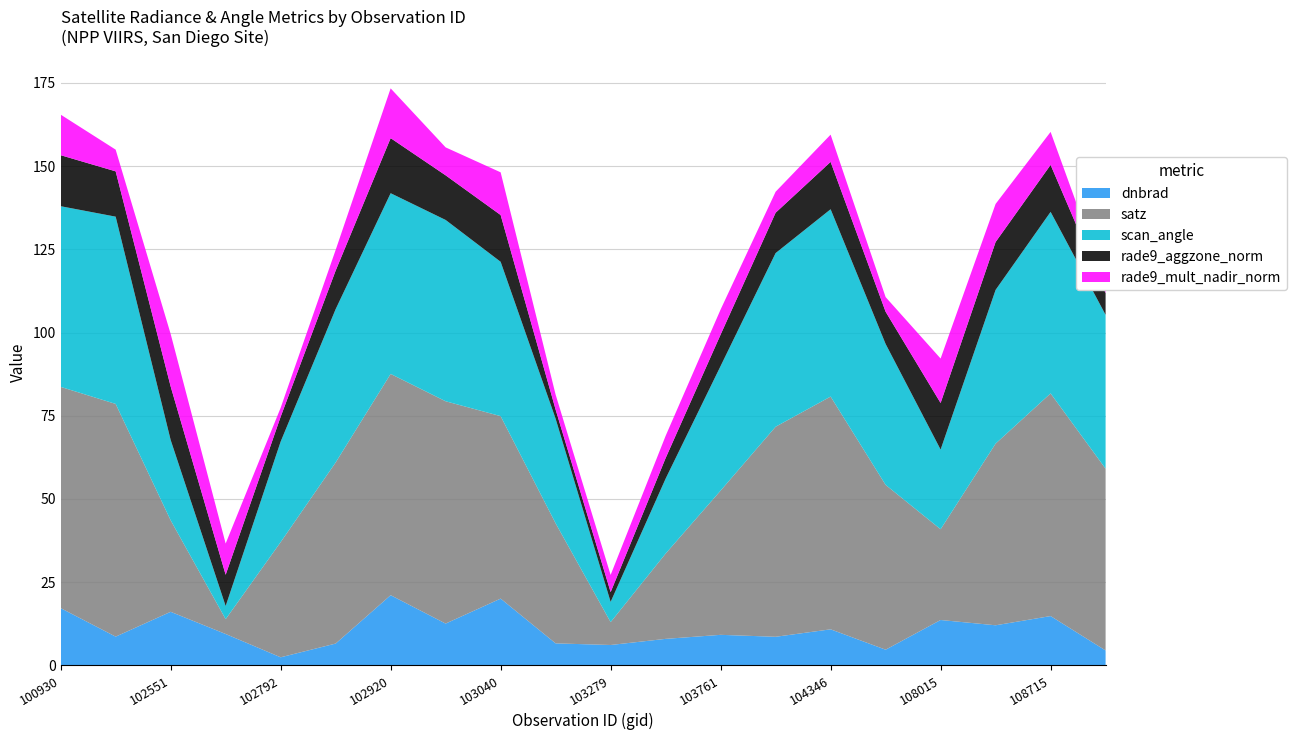

True or false: dnbrad has a value of 23.8 at 108015.

False